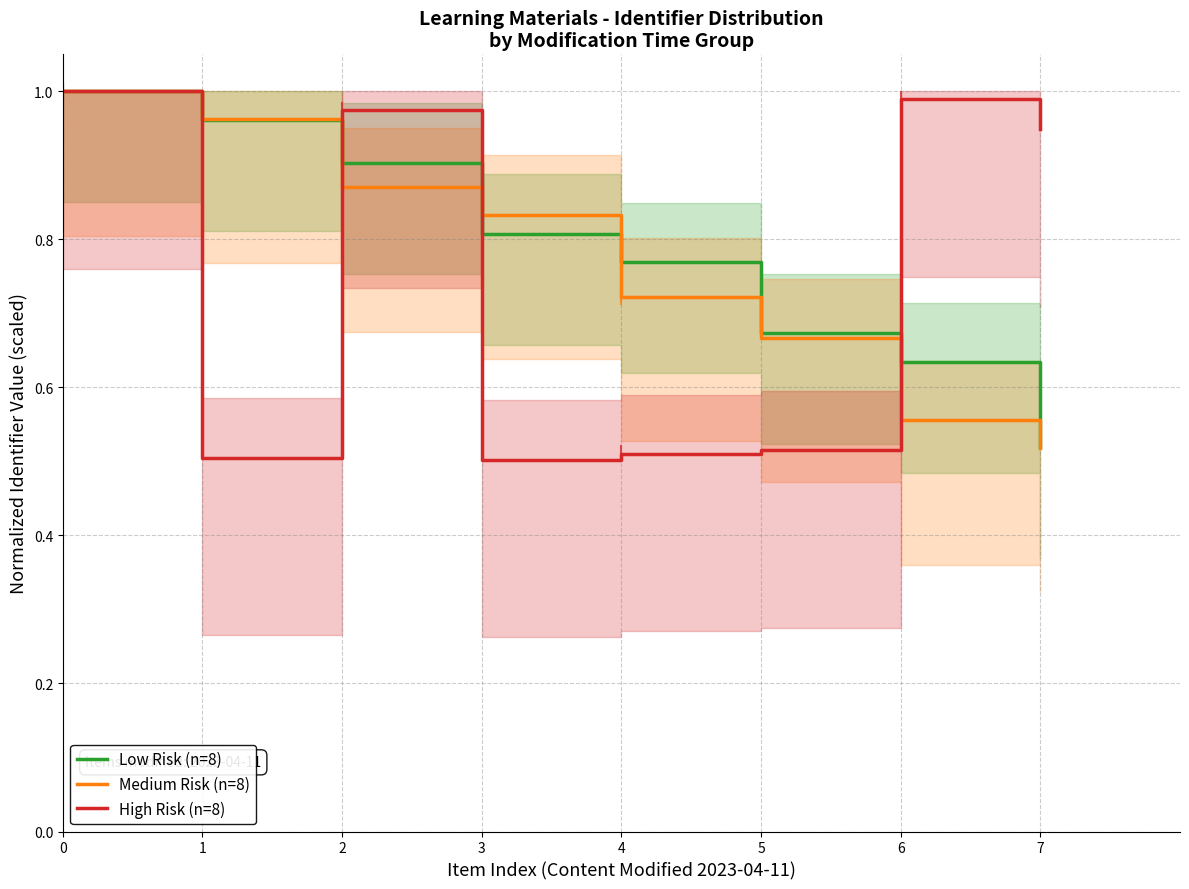

At which category does High Risk (n=8) reach its first local valley?

1